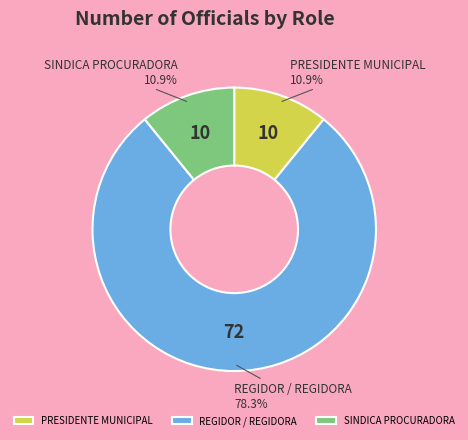

Count the number of slices in the pie.

3